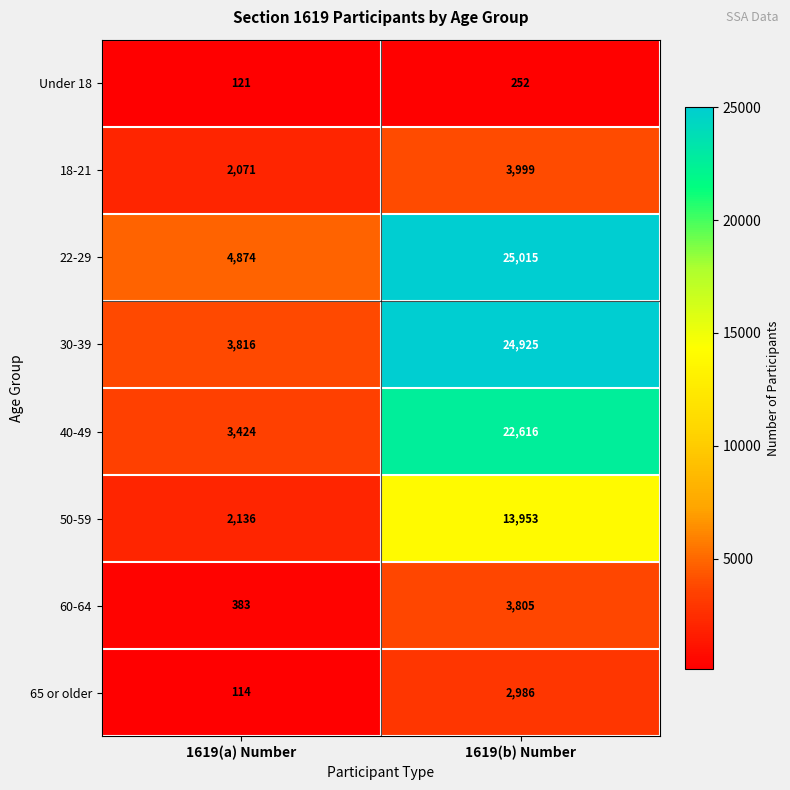

What is the average value of the 60-64 series?

2094